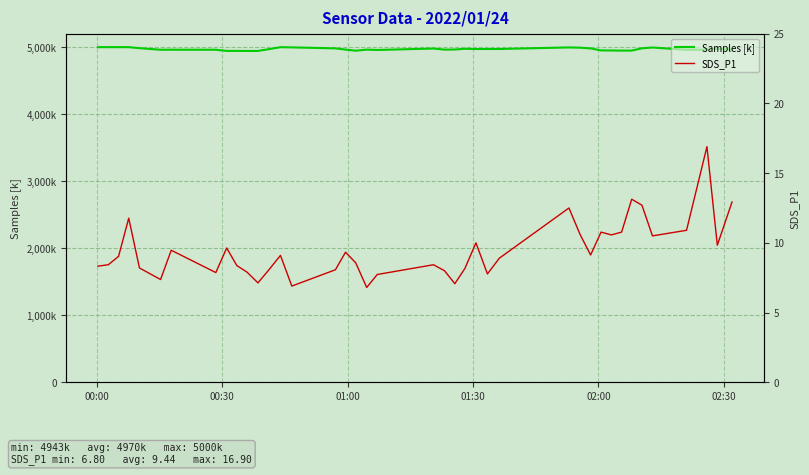

What is the sum of all SDS_P1 values?

377.6